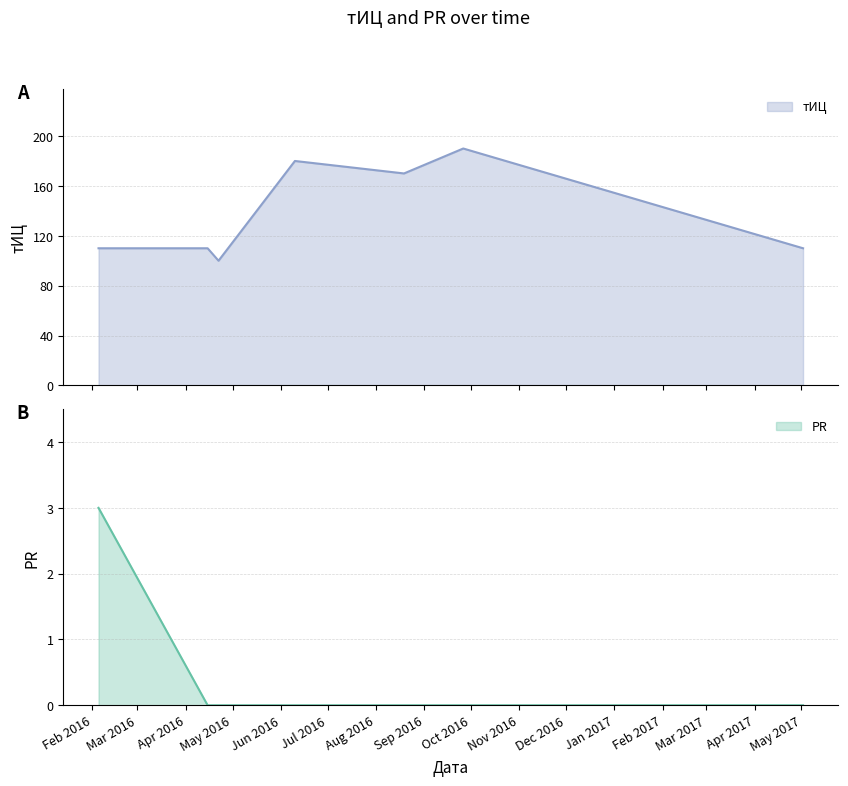

Which label corresponds to the largest value in the chart?

2016-09-26